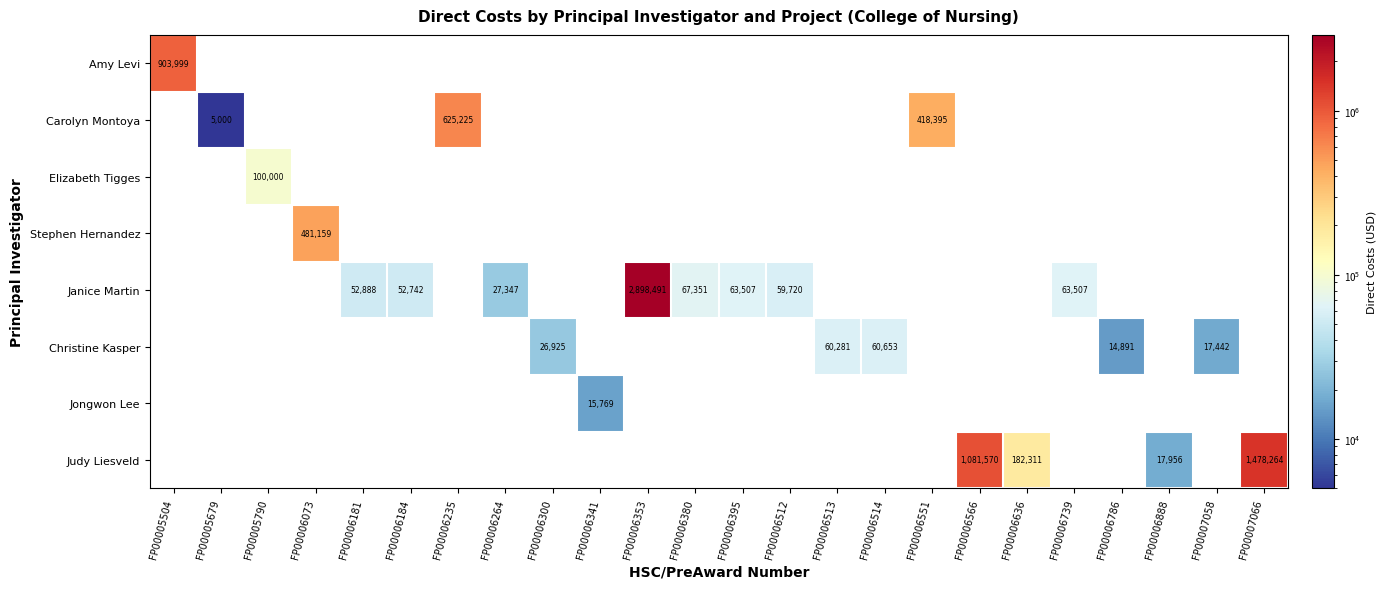

The value of Christine Kasper at FP00006300 is 36550. True or false?

False